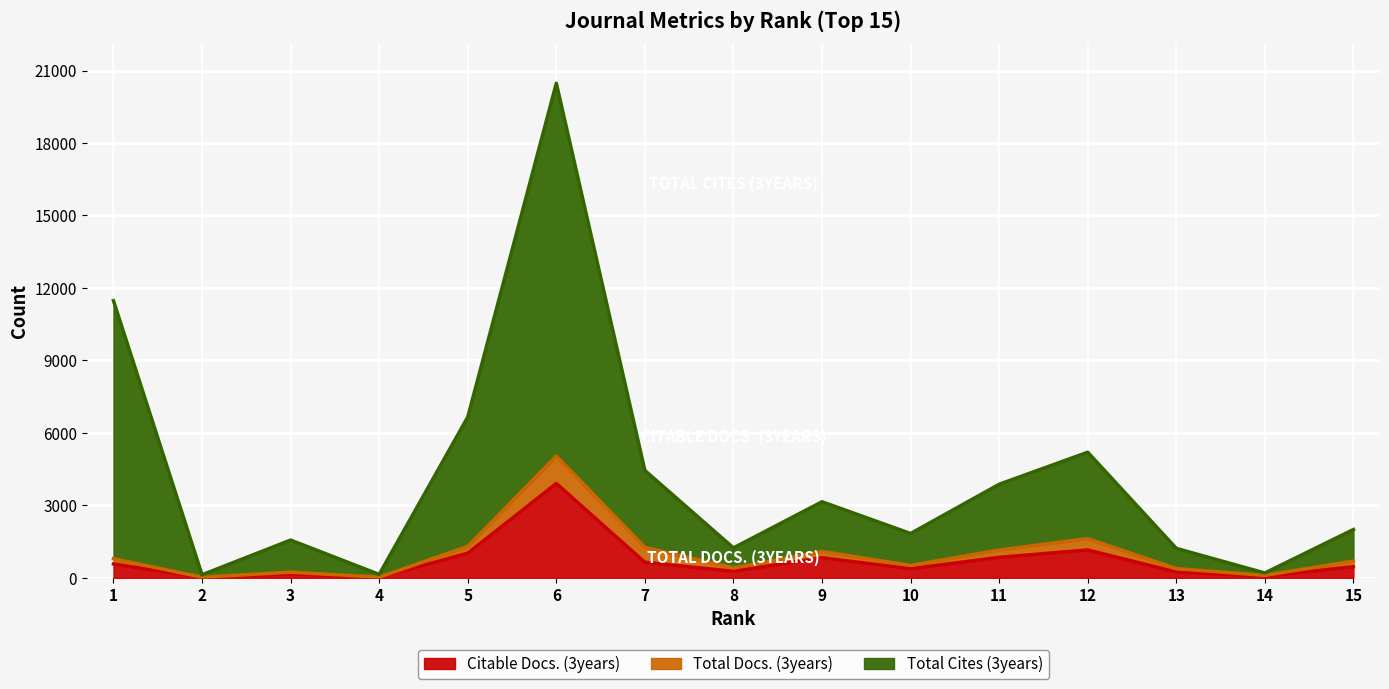

Where is the first local minimum for Citable Docs. (3years)?

2